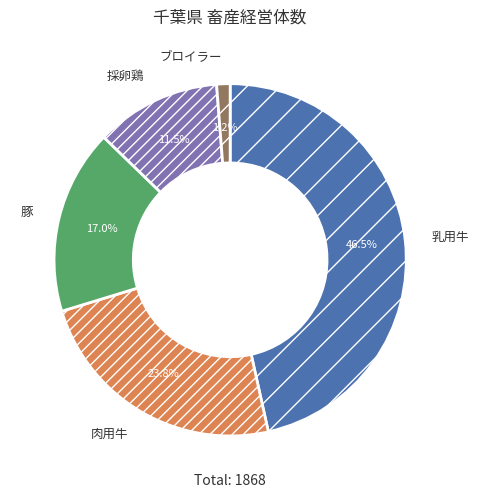

The 豚 slice represents 24% of the pie. True or false?

False